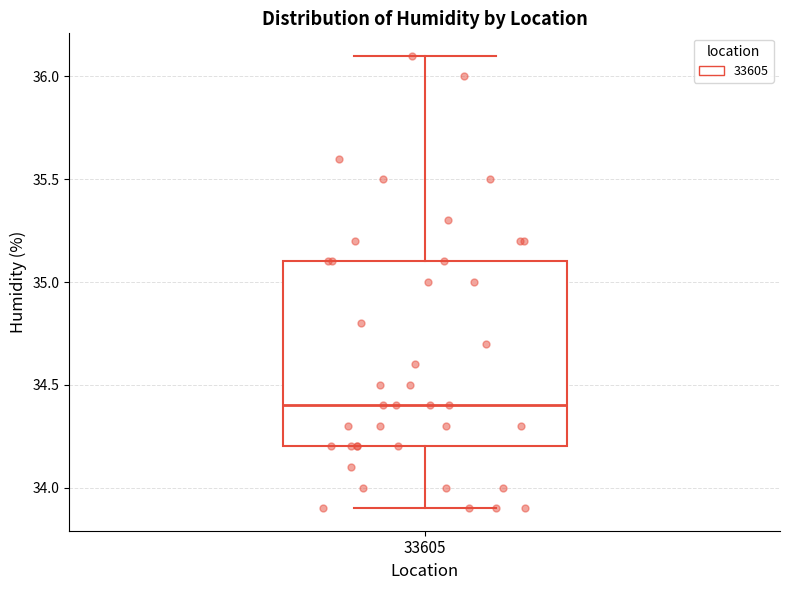

Where is the lower edge of the box at x = 33605 on the y-axis? The values are not printed on the chart, so give them approximately, as read against the axis.

34.2